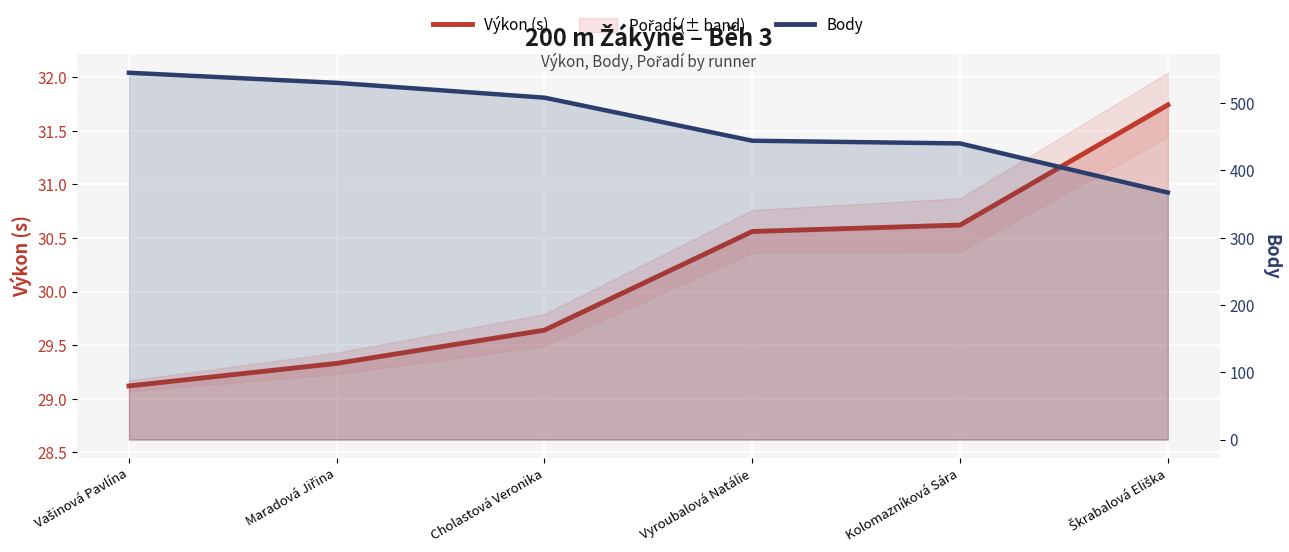

Between Vyroubalová Natálie and Kolomazníková Sára, which is larger?

Kolomazníková Sára